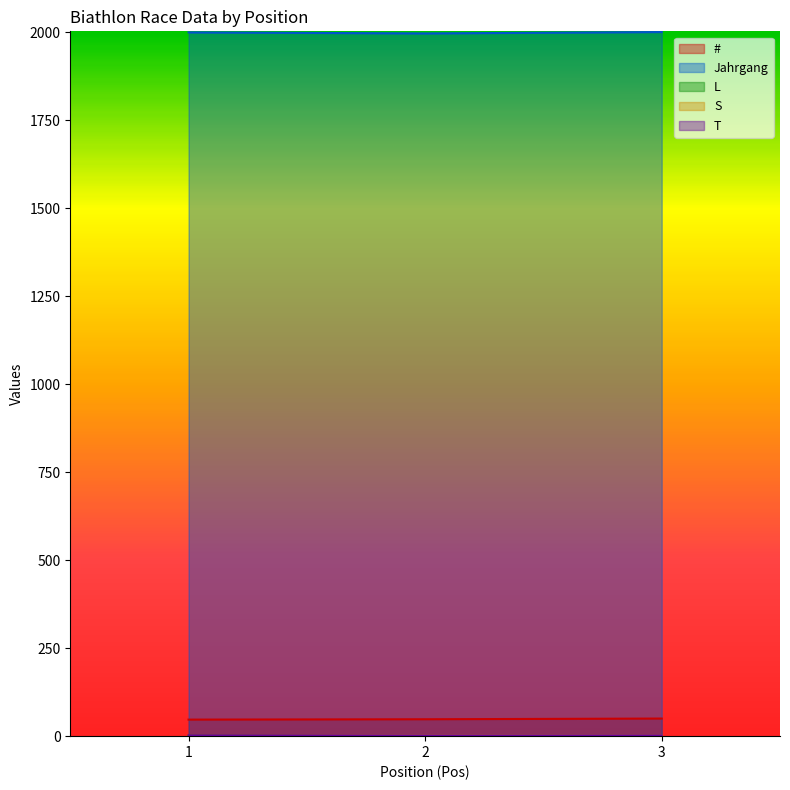

The value of T at 2 is 1. True or false?

True